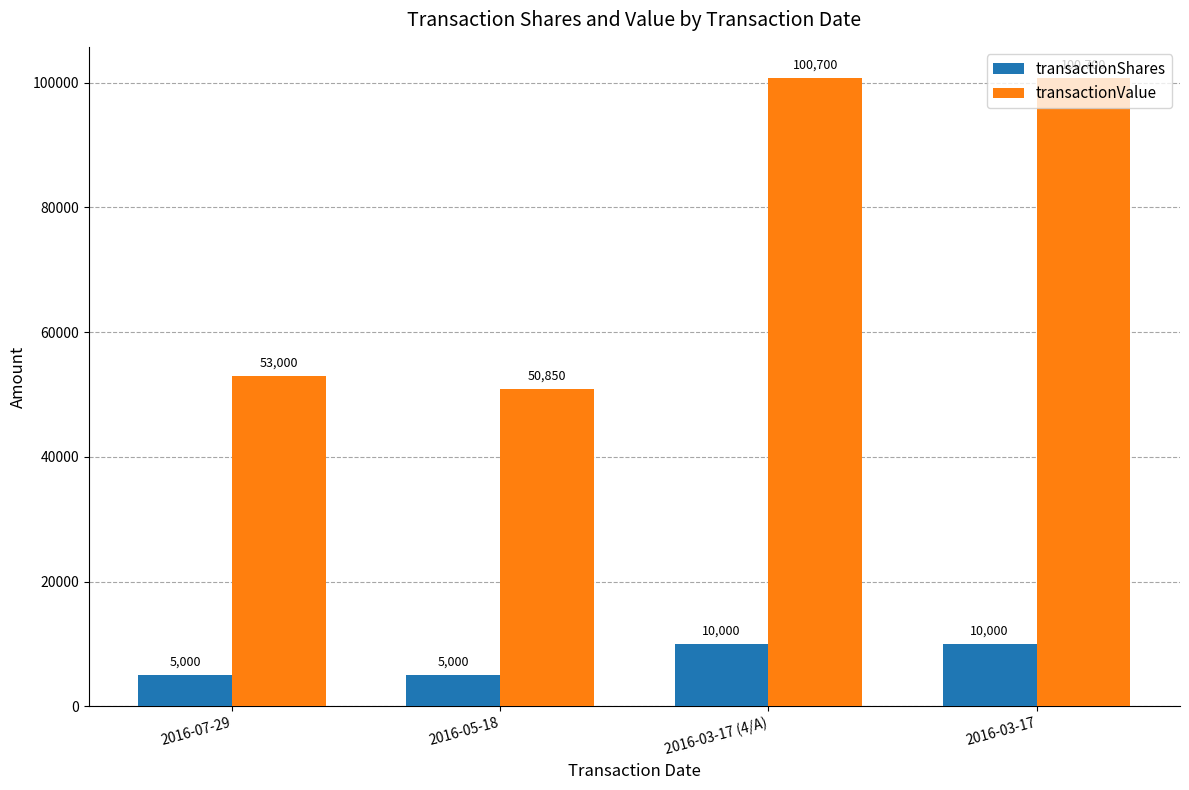

Which series has the largest total across all categories?

transactionValue